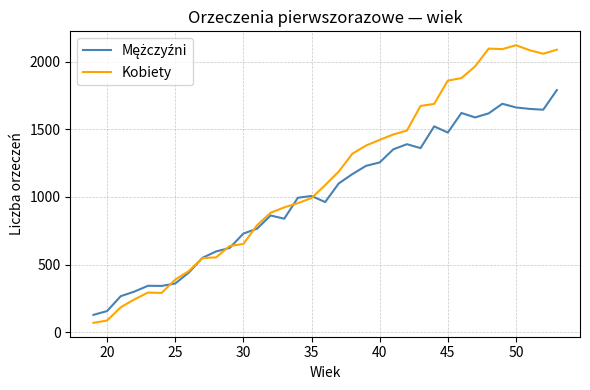

What is the average value of the Kobiety series?

1140